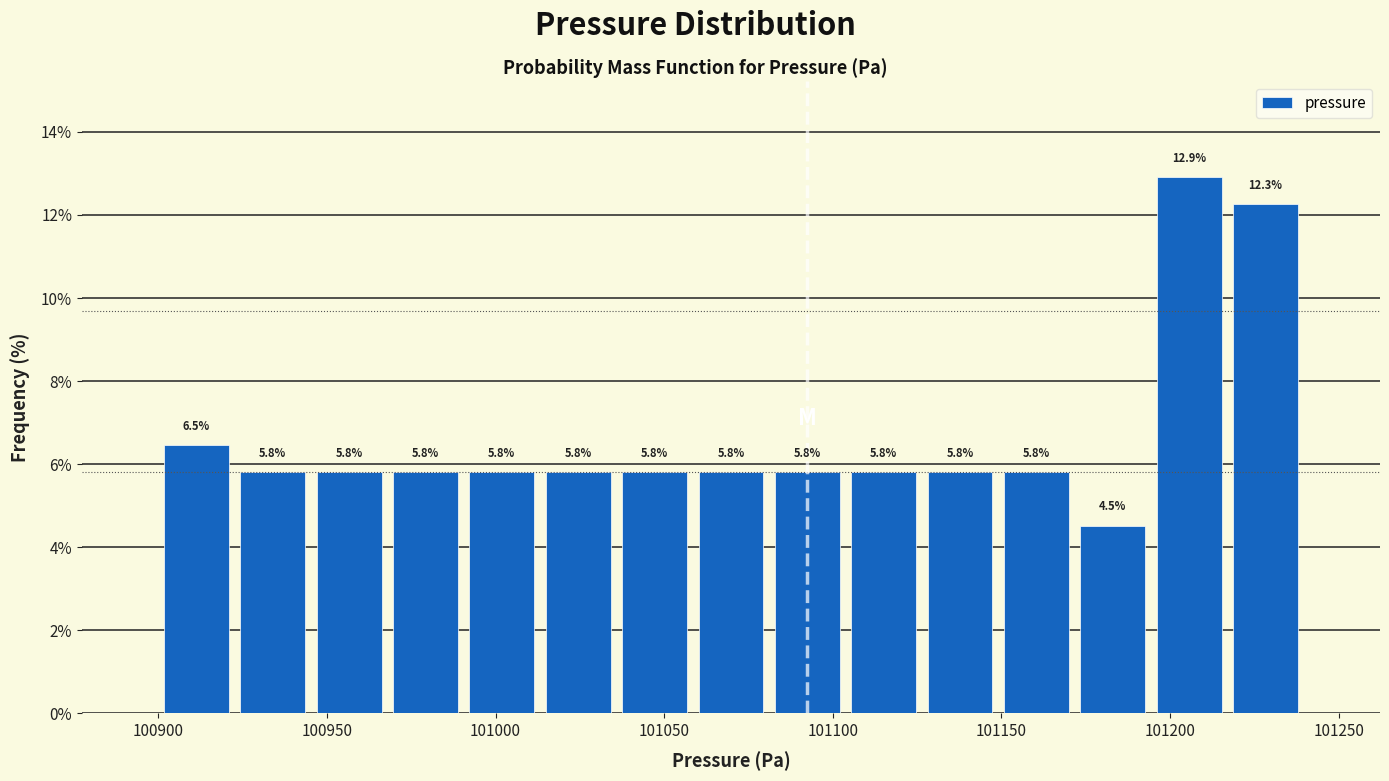

Reading left to right, list every bar in this chart as the range it spans on the x-axis followed by its height. The bar edges are not printed on the chart, so give them approximately, as read against the axis.

100900 to 100925: 6.5
100925 to 100945: 5.8
100945 to 100970: 5.8
100970 to 100990: 5.8
100990 to 101015: 5.8
101015 to 101035: 5.8
101035 to 101060: 5.8
101060 to 101080: 5.8
101080 to 101105: 5.8
101105 to 101125: 5.8
101125 to 101150: 5.8
101150 to 101170: 5.8
101170 to 101195: 4.5
101195 to 101215: 12.9
101215 to 101240: 12.3